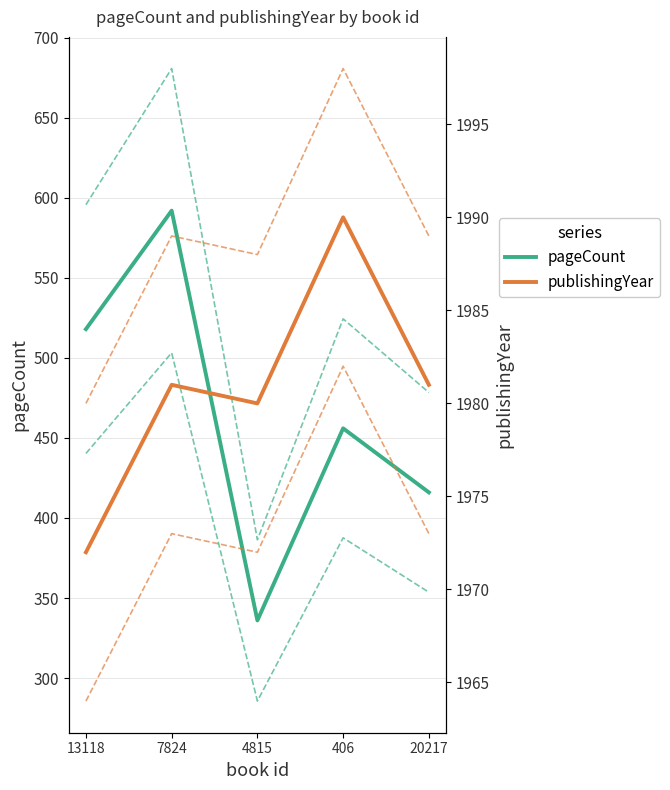

Where does the pageCount series first go above 456?

13118